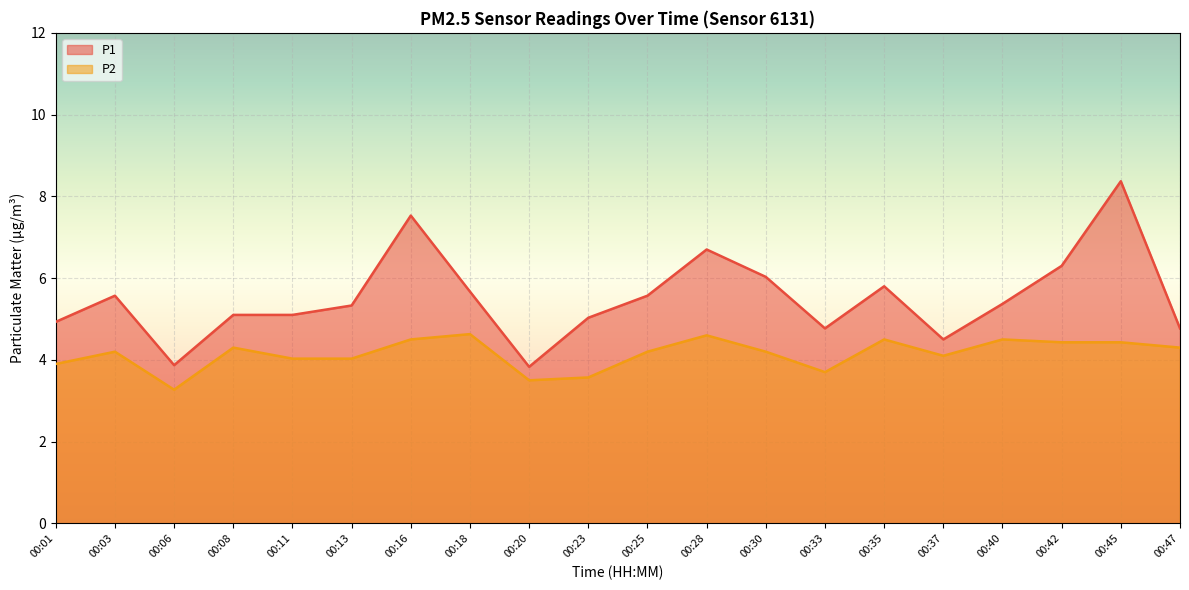

What is the lowest value of the P2 series?

3.3